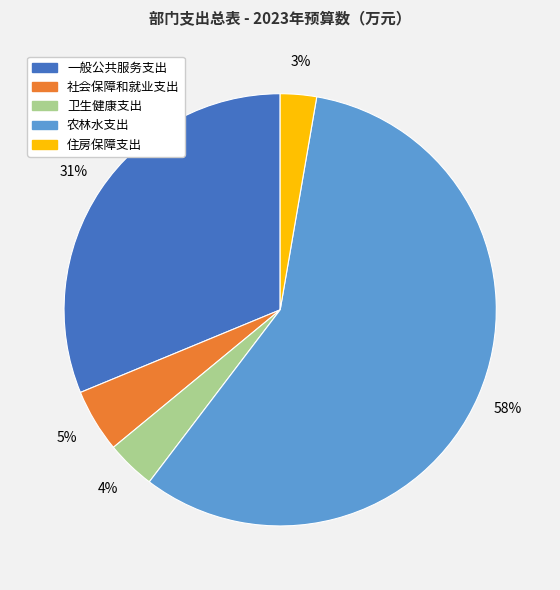

Which category has the smallest portion of the pie?

住房保障支出